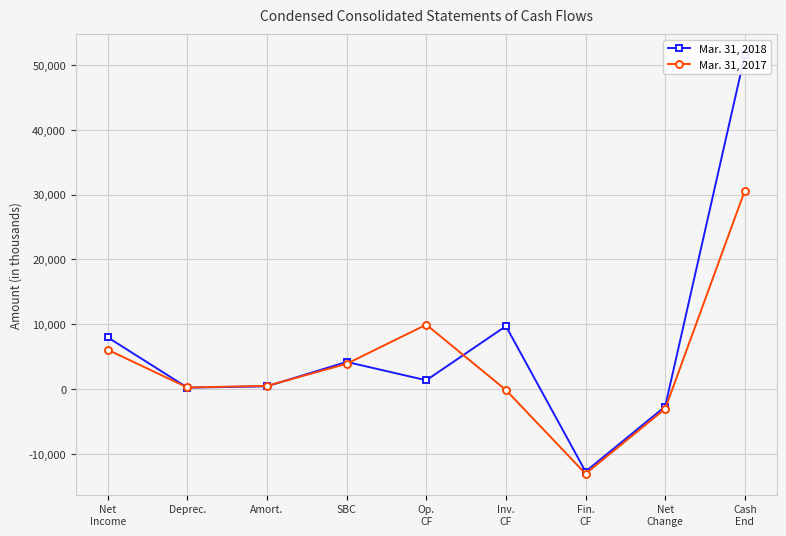

What is the sum of all Mar. 31, 2018 values?

59968